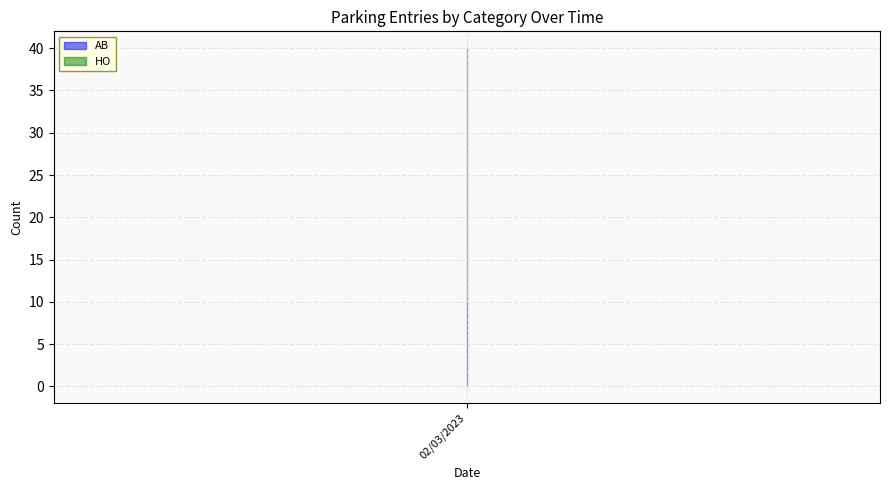

At which category is the sum across all series the highest?

02/03/2023